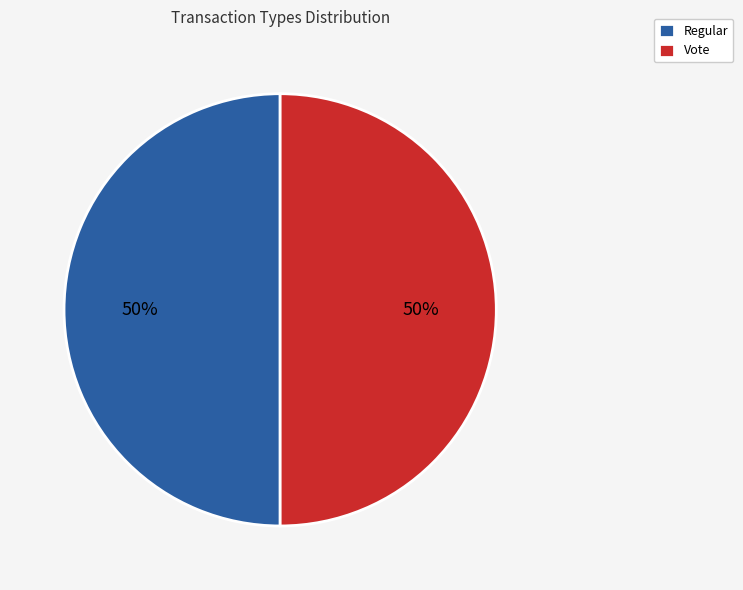

What is the ratio of the value at Vote to the value at Regular?

1.0